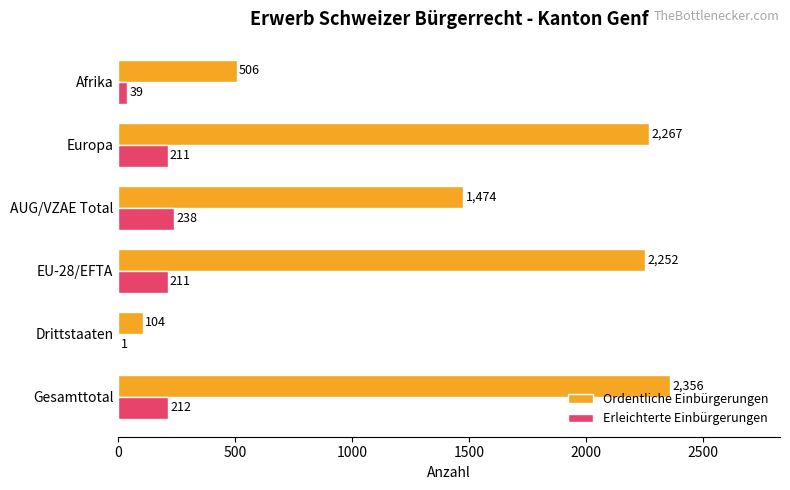

Is it true that Erleichterte Einbürgerungen equals 238 at AUG/VZAE Total?

True